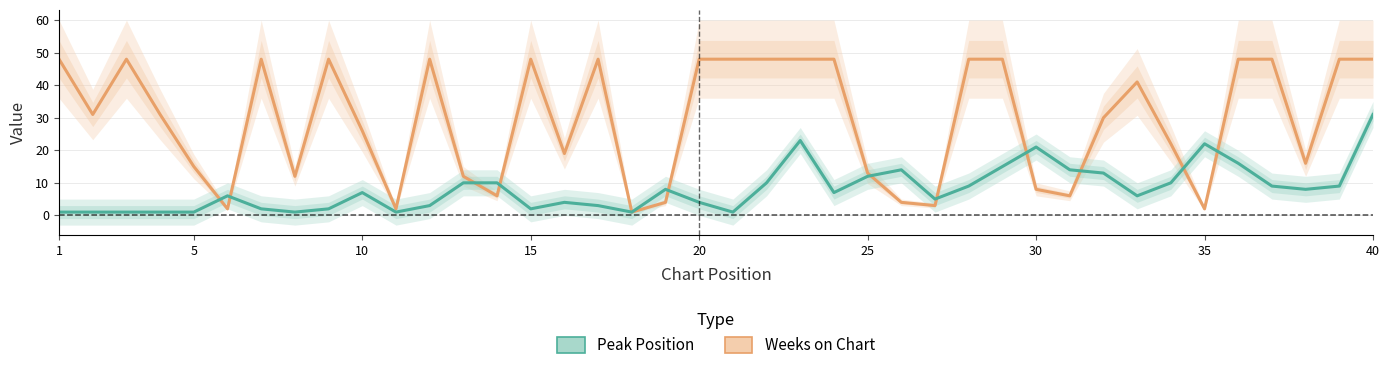

What is the average value of the Peak Position series?

8